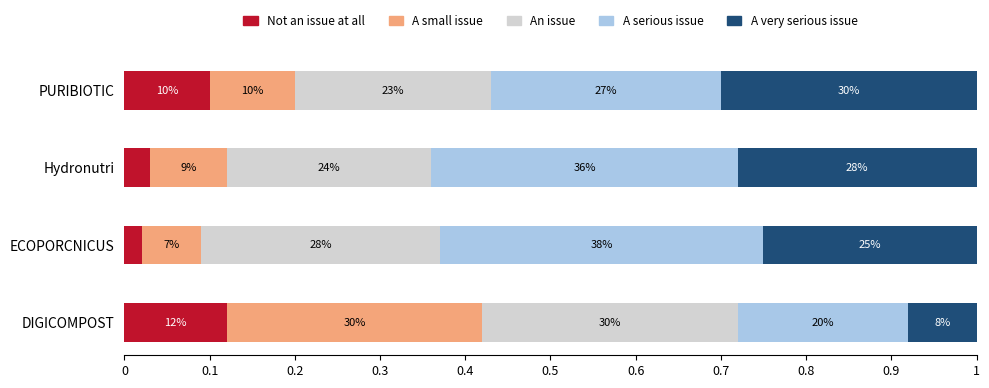

Count the A very serious issue values in the range 0 to 1.

4